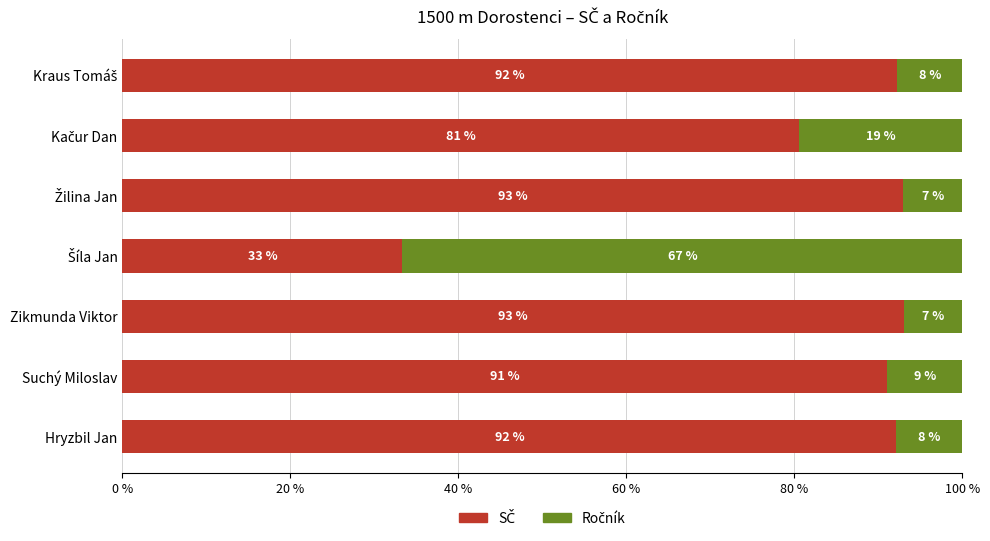

What is the value of the SČ bar at the 6th from the left?

80.6